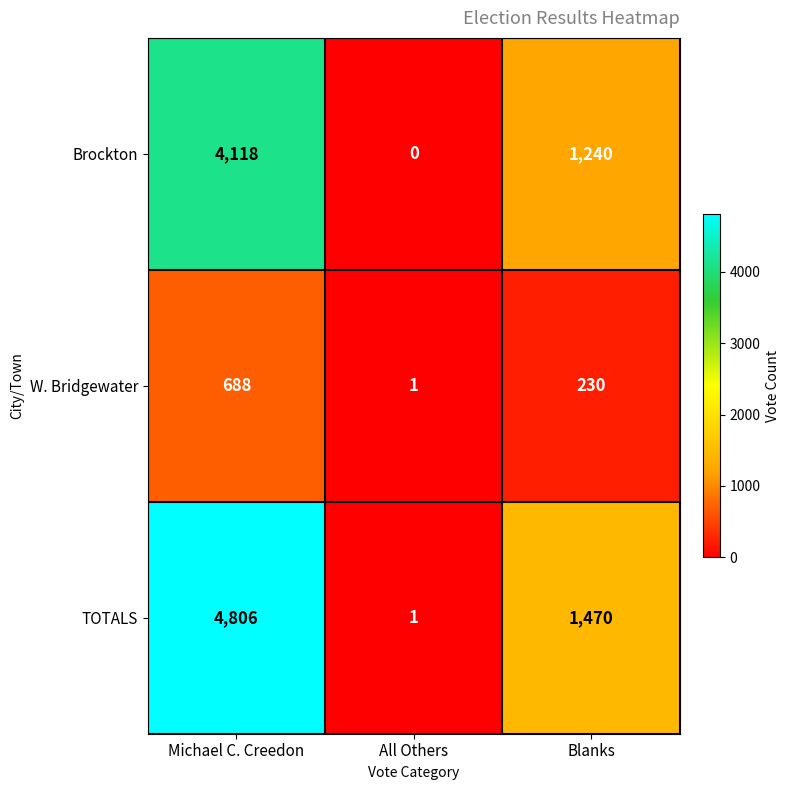

Reading right to left, list all the values displayed in this chart.

Brockton: 1240	0	4118
W. Bridgewater: 230	1	688
TOTALS: 1470	1	4806